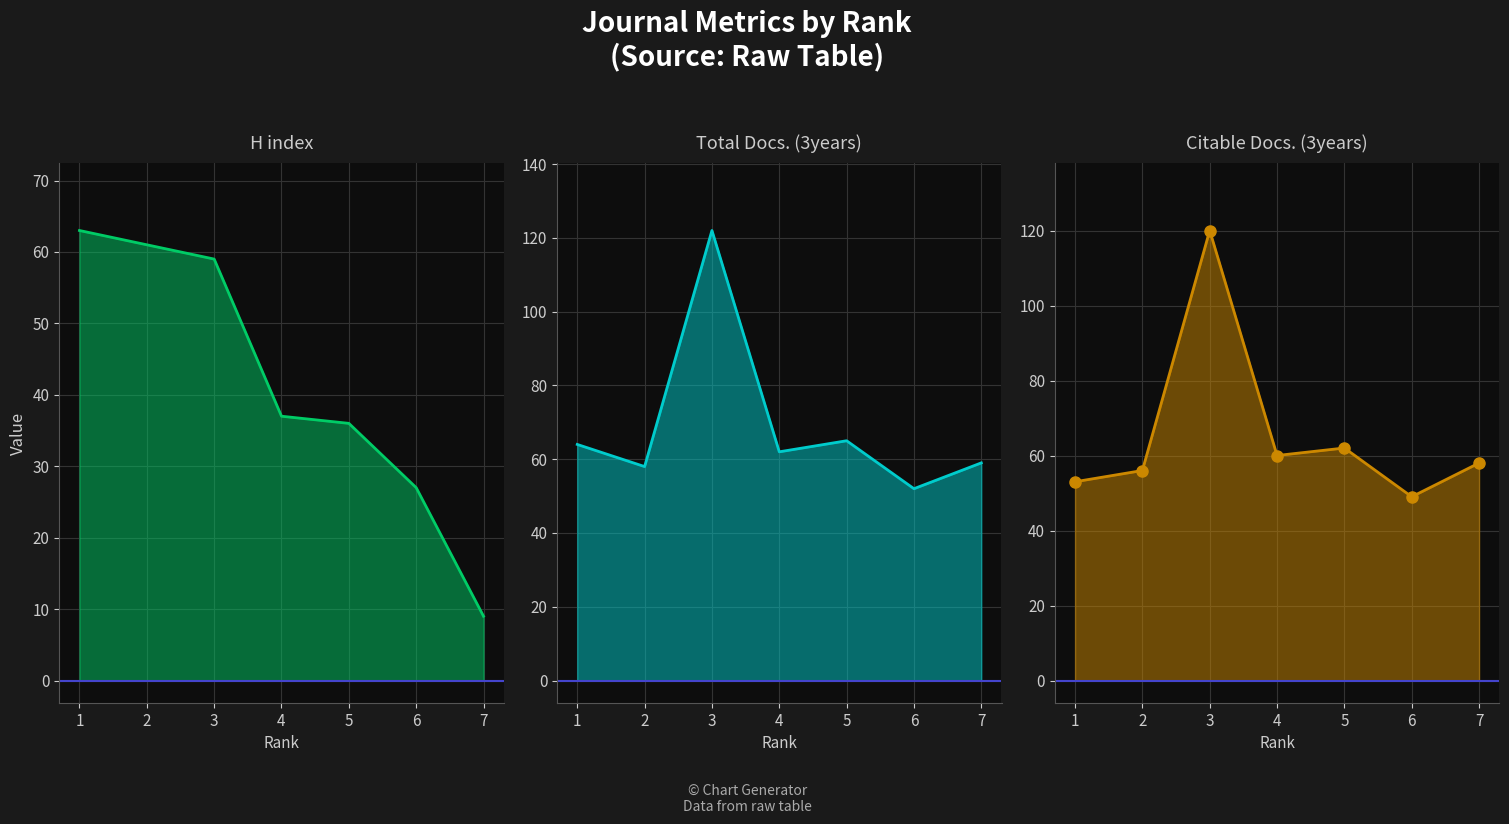

At which category is the sum across all series the highest?

3